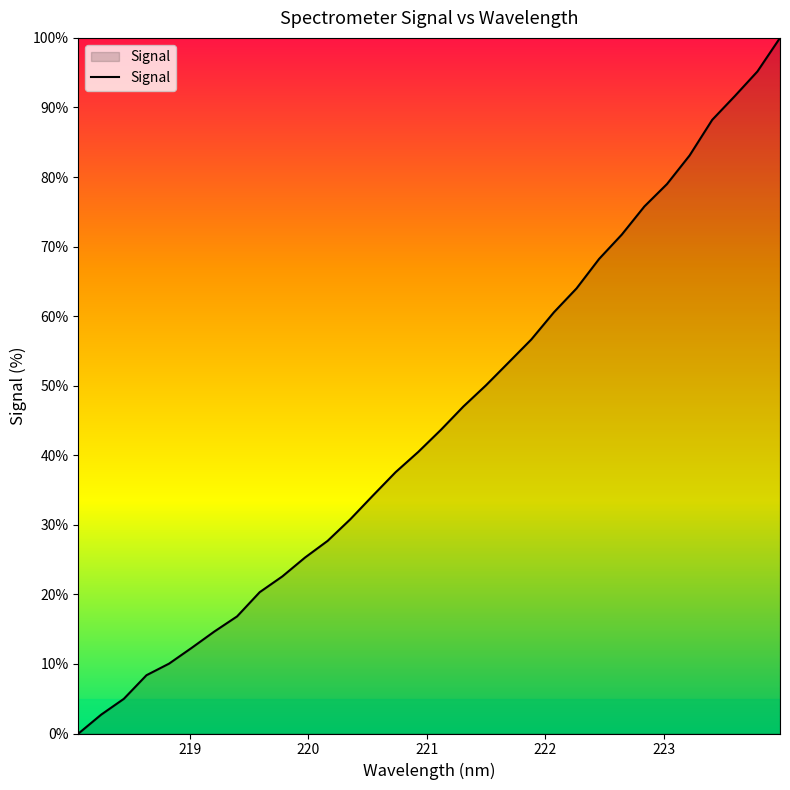

What is the difference between the maximum and minimum values?

100.0